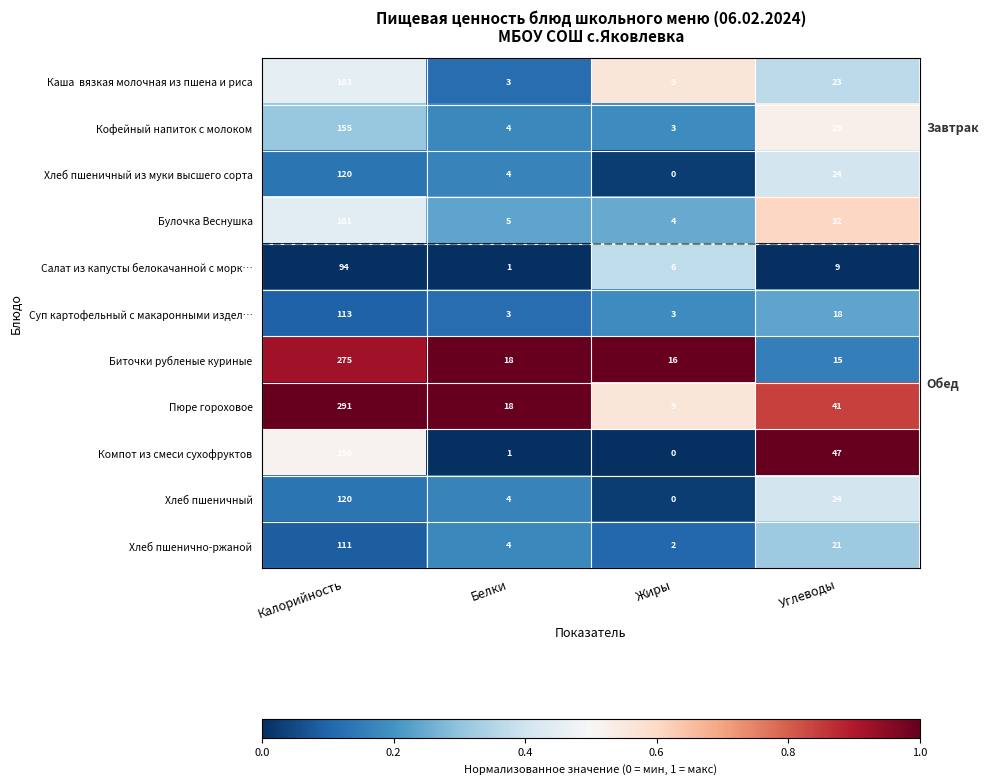

The value of Хлеб пшеничный at Углеводы is 13. True or false?

False